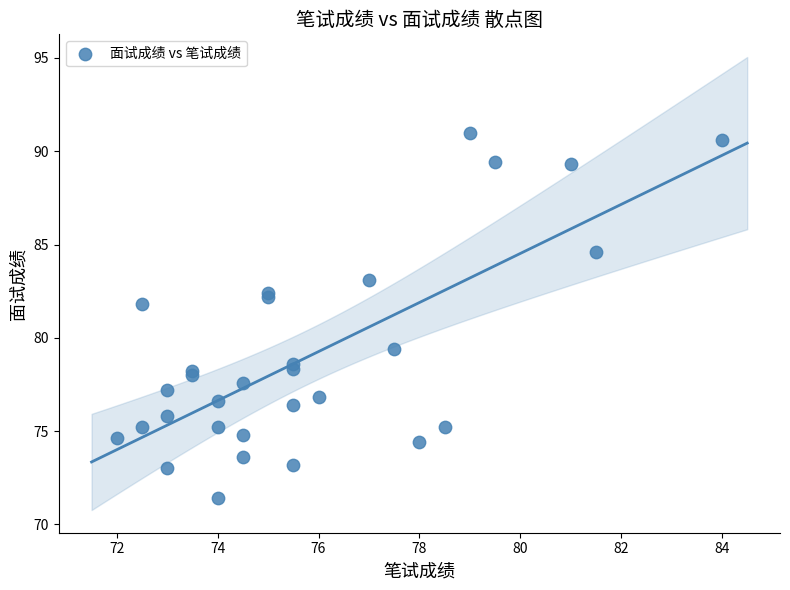

What Y value in the scatter plot is closest to 81?

81.8